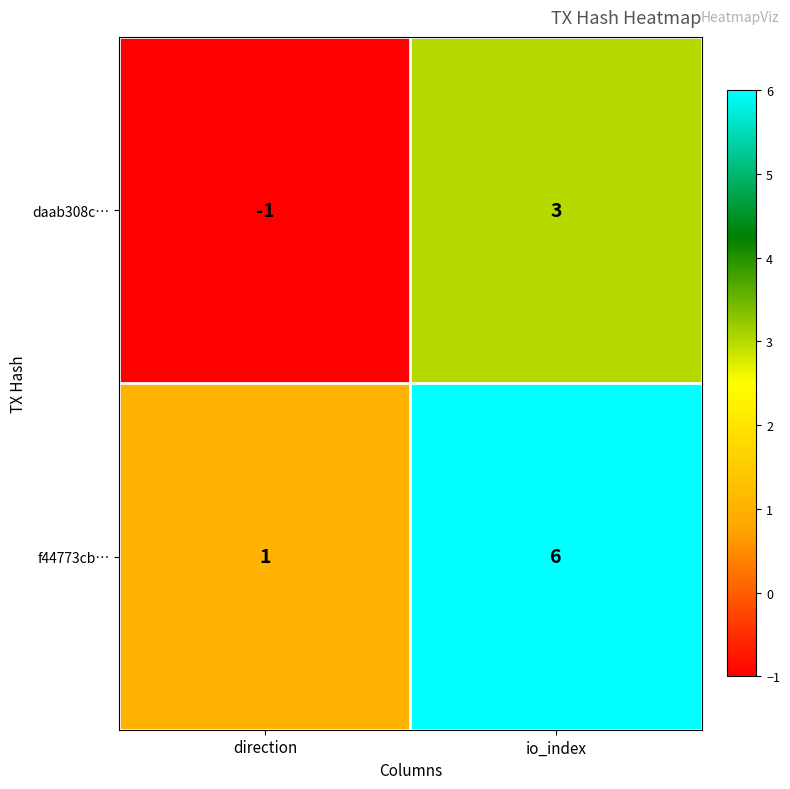

What is the average value of the f44773cb… series?

4